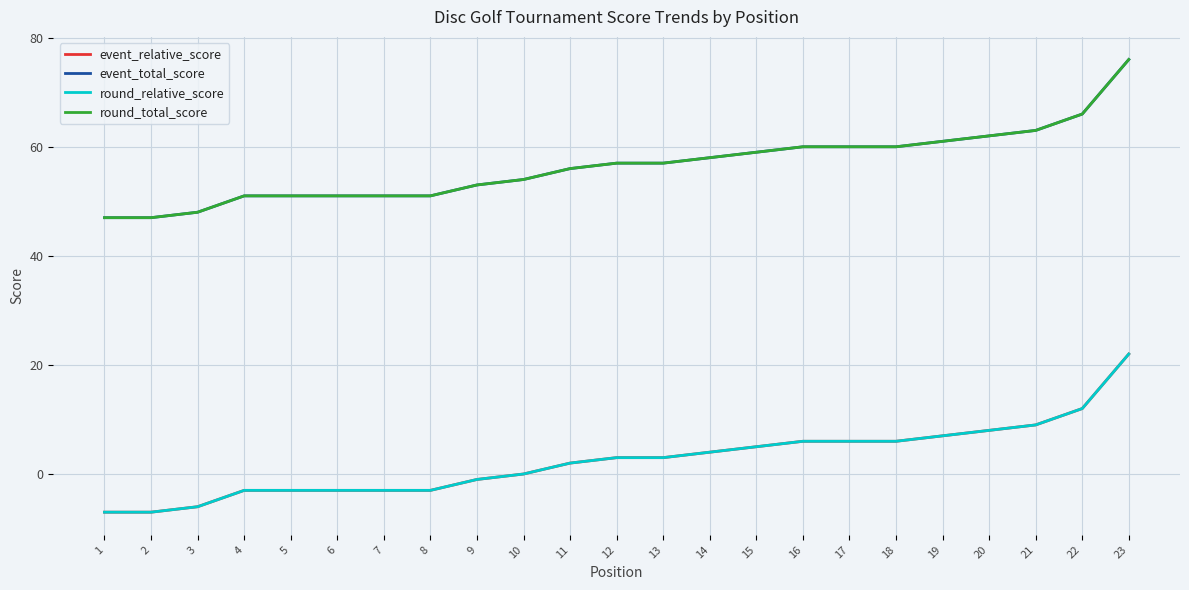

True or false: event_relative_score has a value of -10 at 3.

False